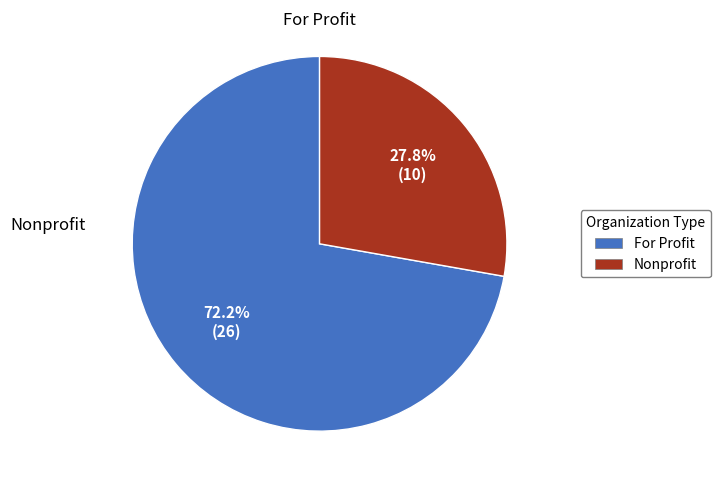

To the nearest percent, what portion does Nonprofit represent?

28%